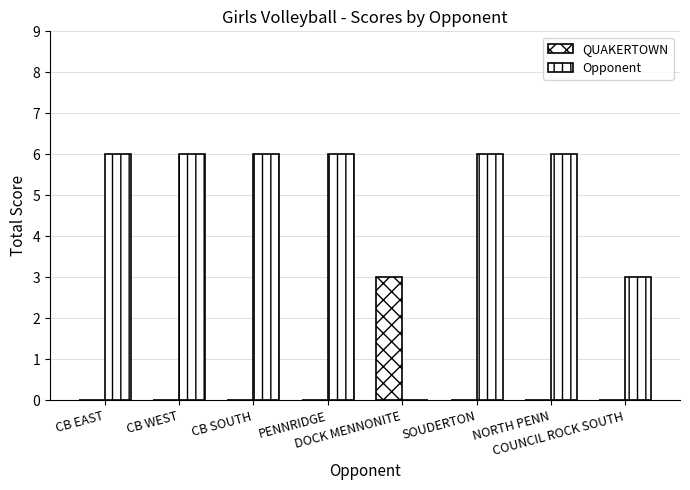

How many groups of bars are there?

8